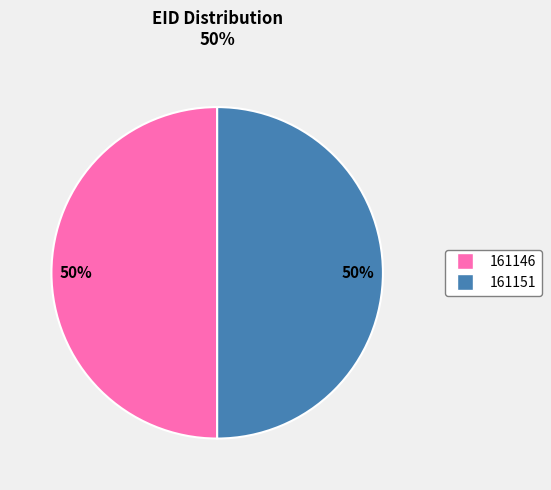

How many slices are in this pie chart?

2